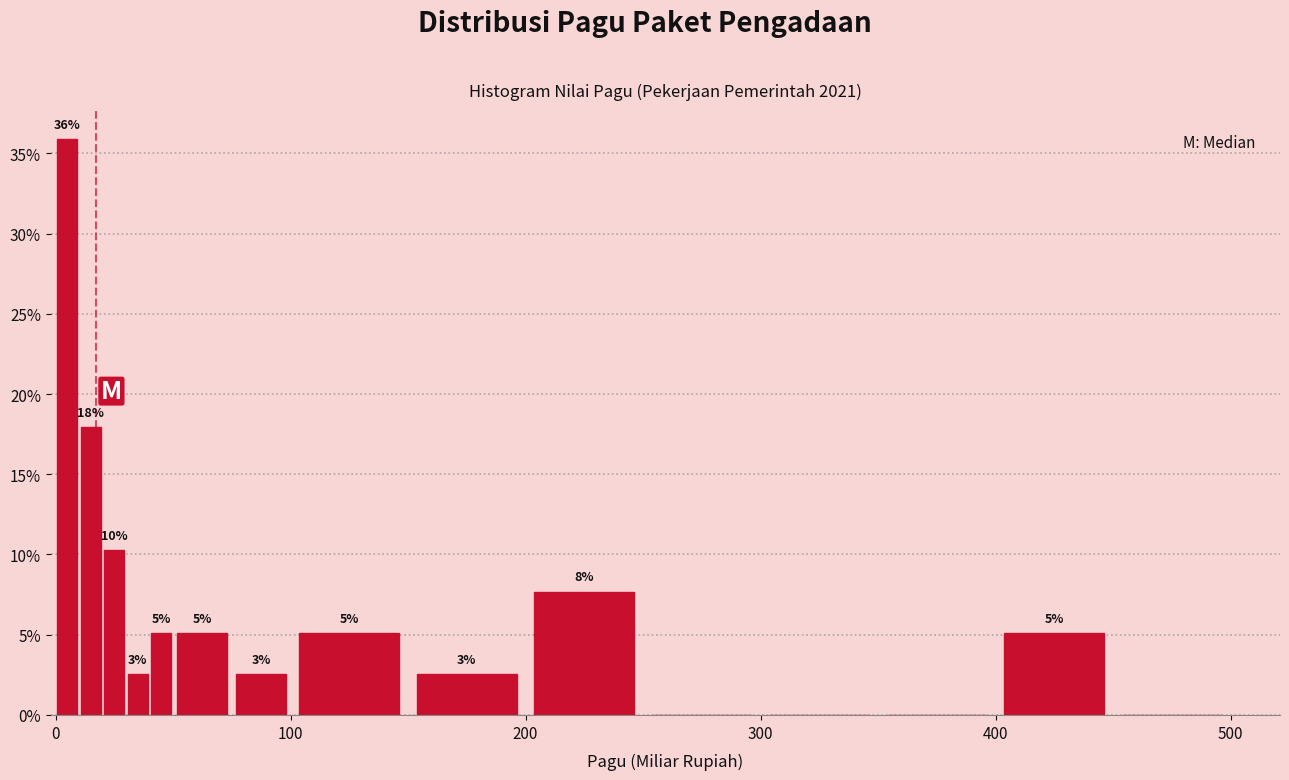

Read against the x-axis, roughly where is the centre of the tallest bar?

10